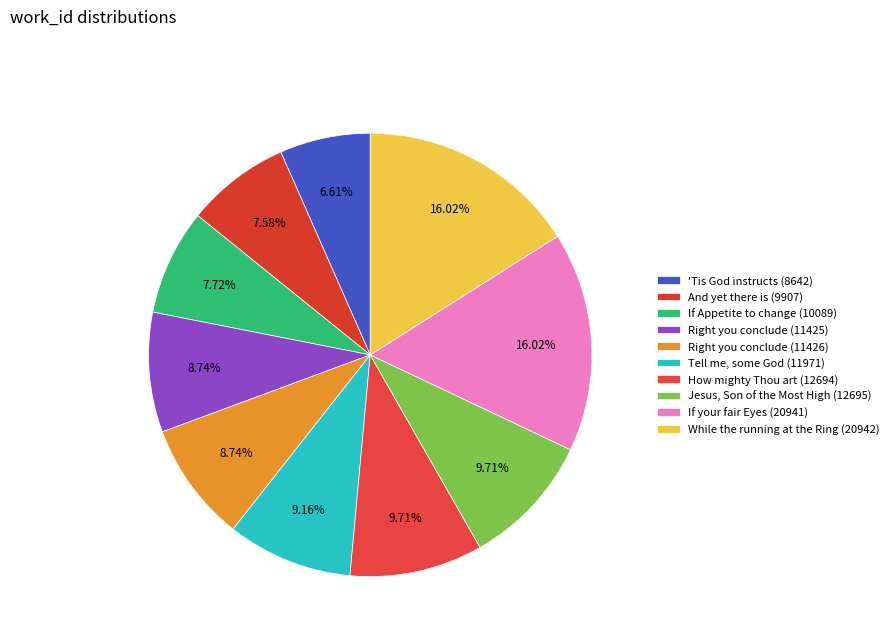

How many segments does this pie chart have?

10